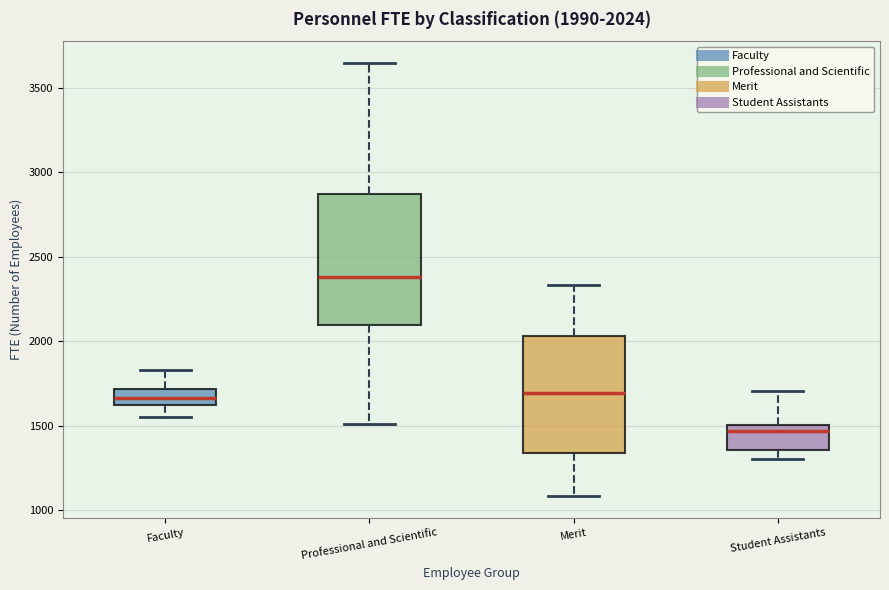

Which box has the lowest median line?

Student Assistants